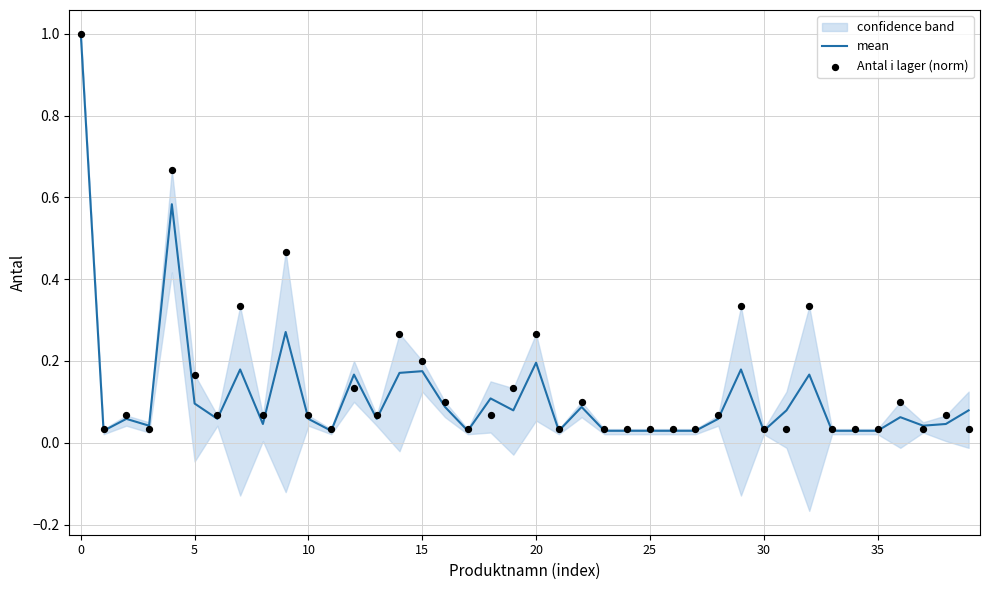

Is it true that mean equals 0.3 at 15?

False